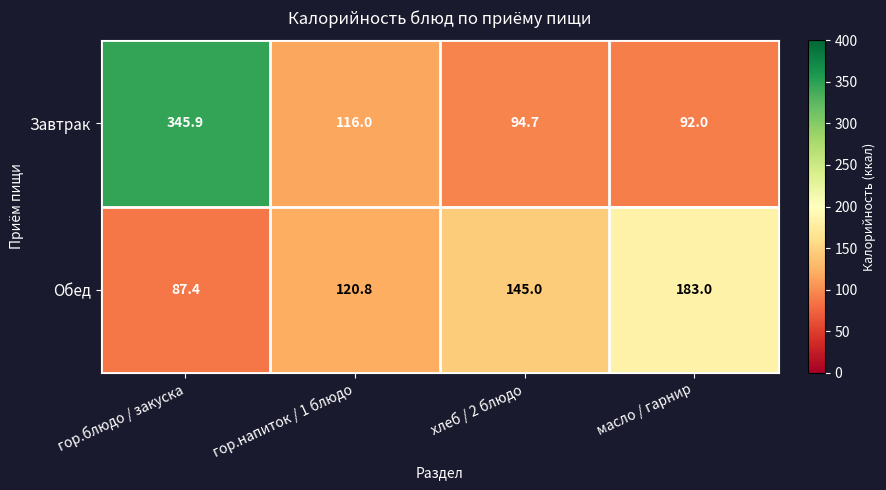

Which category has the lowest value across all series?

гор.блюдо / закуска